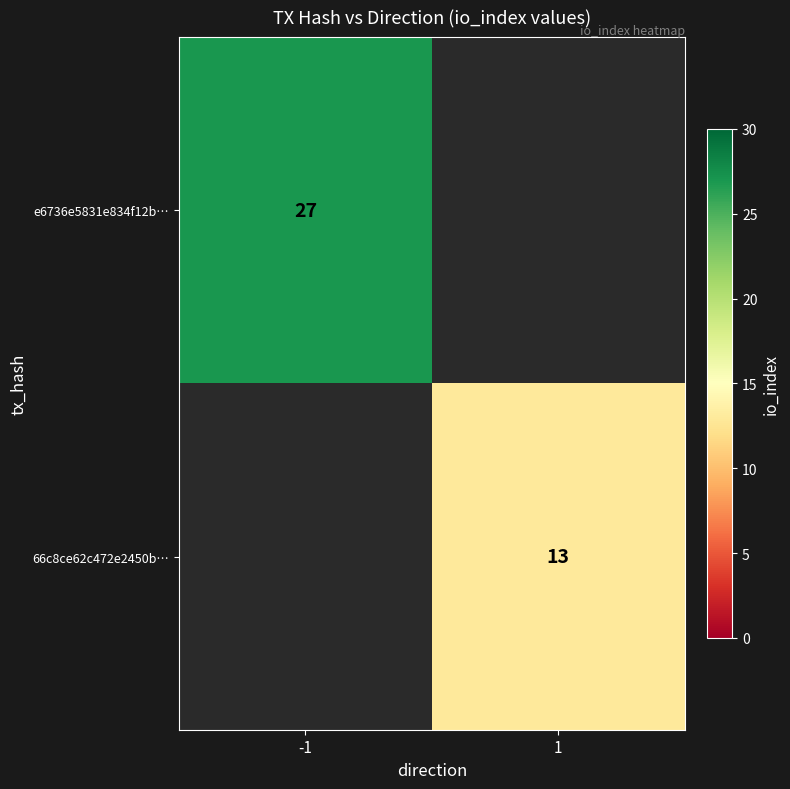

The value of 66c8ce62c472e2450b… at 1 is 7. True or false?

False